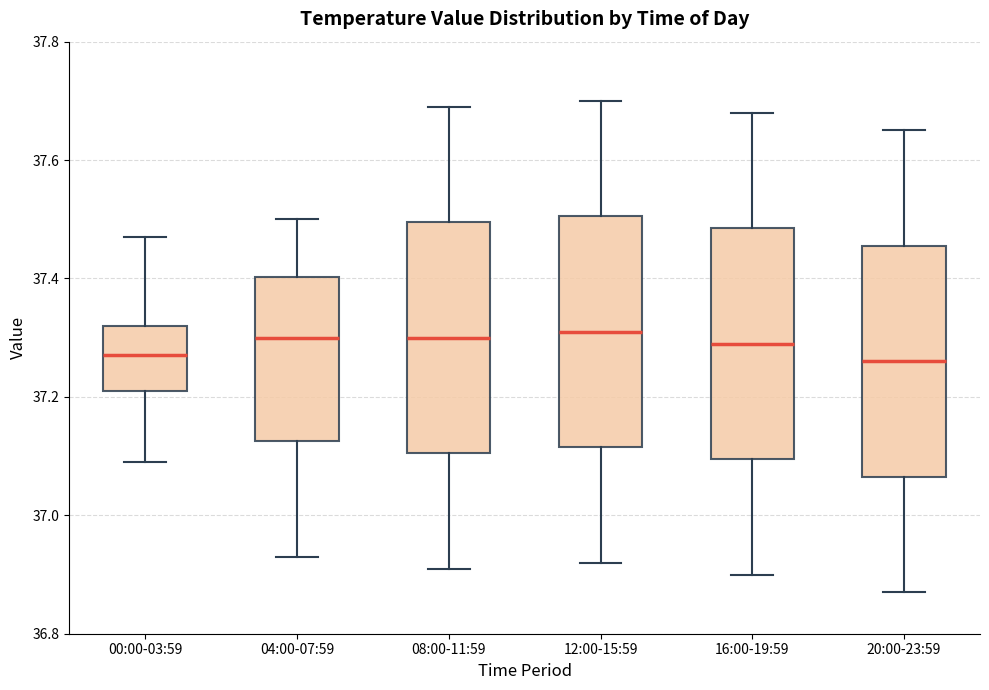

Reading left to right, read every box against the y-axis: the position of its median line, the range the box covers, and the ends of its whiskers. The values are not printed on the chart, so give them approximately, as read against the axis.

00:00-03:59: median 37.28, box 37.22 to 37.32, whiskers 37.10 to 37.48
04:00-07:59: median 37.30, box 37.12 to 37.40, whiskers 36.94 to 37.50
08:00-11:59: median 37.30, box 37.10 to 37.50, whiskers 36.92 to 37.70
12:00-15:59: median 37.32, box 37.12 to 37.50, whiskers 36.92 to 37.70
16:00-19:59: median 37.30, box 37.10 to 37.48, whiskers 36.90 to 37.68
20:00-23:59: median 37.26, box 37.06 to 37.46, whiskers 36.88 to 37.66